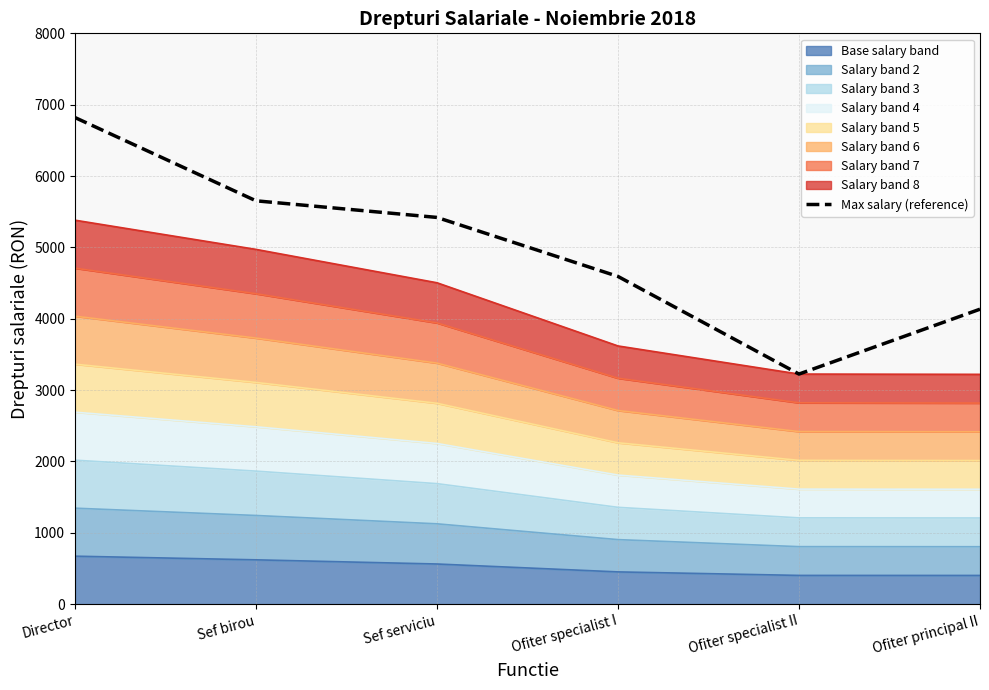

At which label is the value closest to 5022?

Sef serviciu